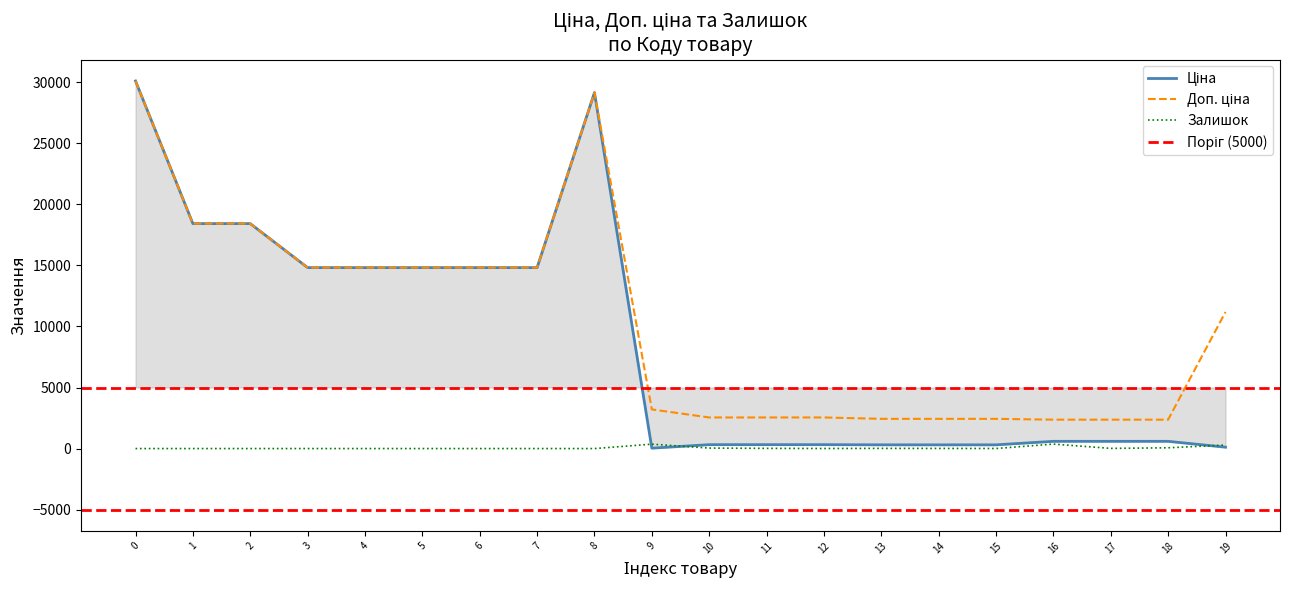

How many values in the Залишок series are below 5?

9